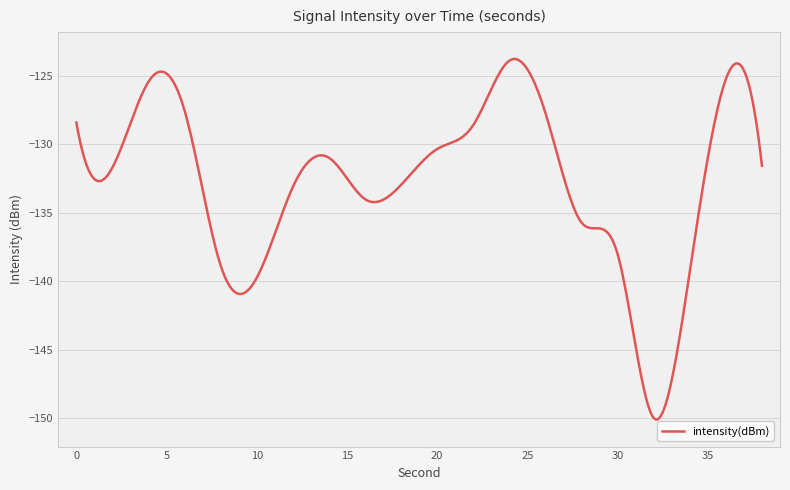

What is the greatest value displayed?

-123.8